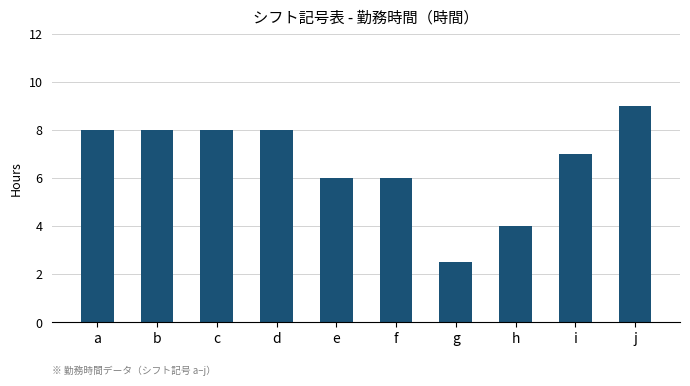

What is the change in value from d to h?

-4.0